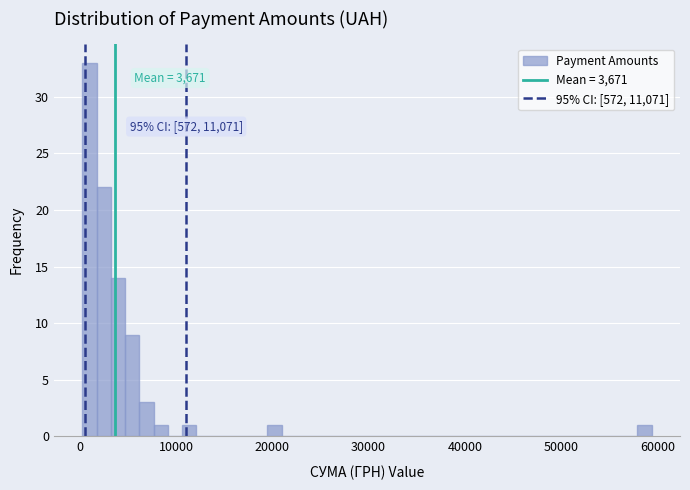

Read against the x-axis, roughly where is the centre of the tallest bar?

1000